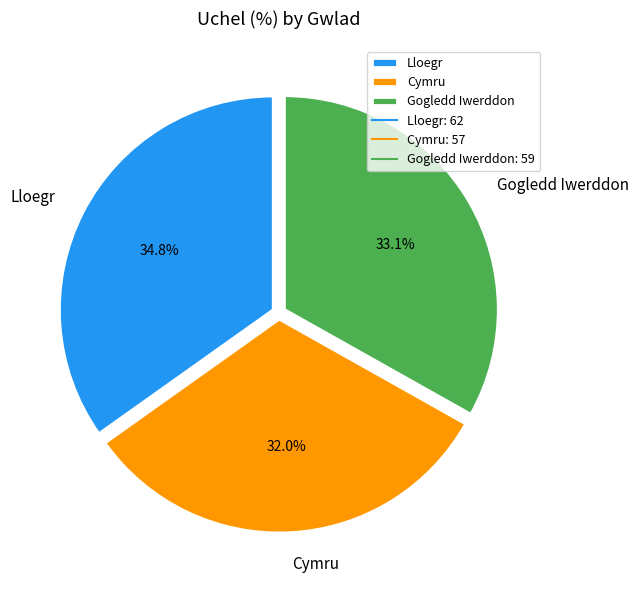

To the nearest percent, what is the difference between the largest and smallest slice percentages?

3%